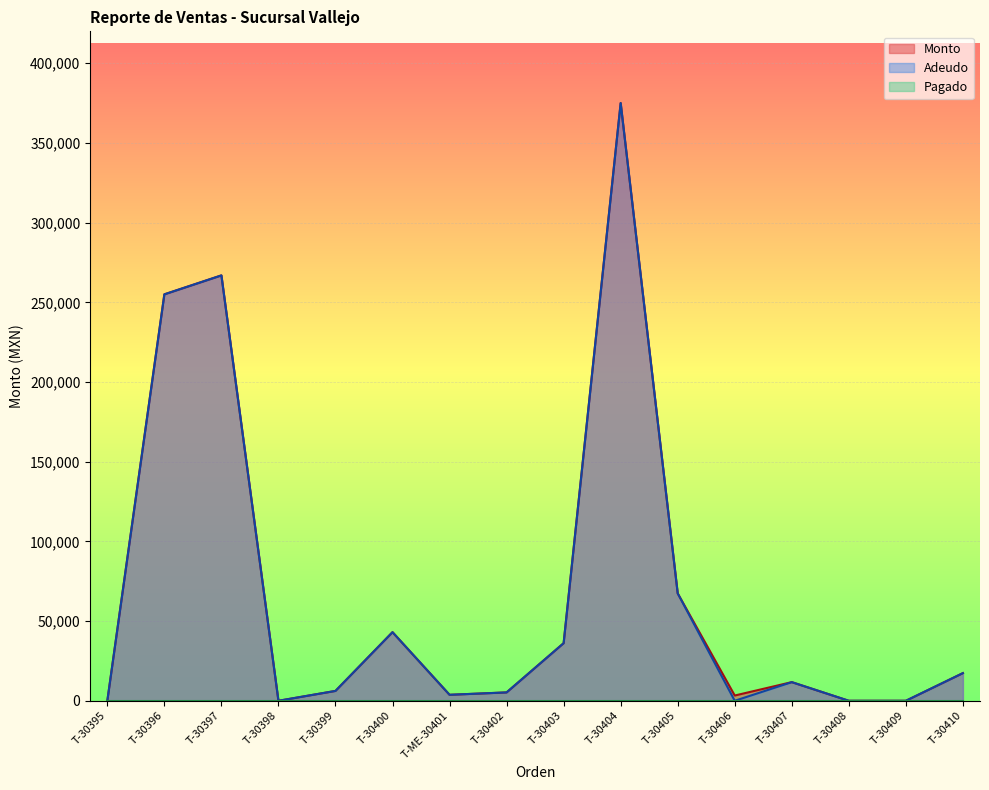

True or false: Monto and Adeudo cross at least once.

False